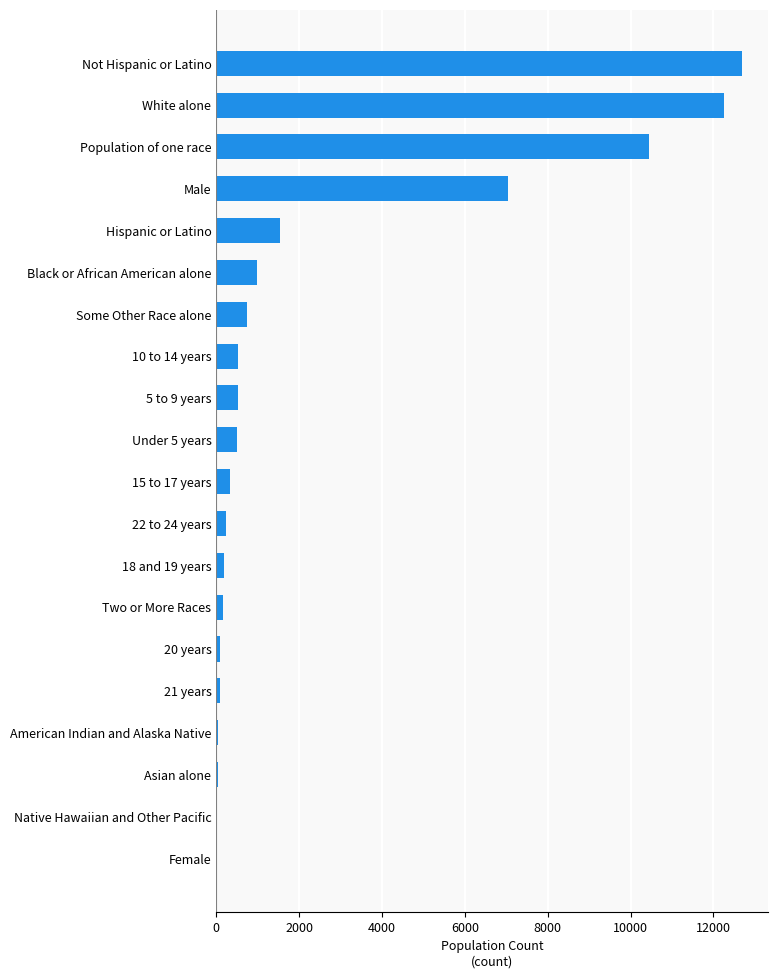

At which label is the value closest to 6346?

Male